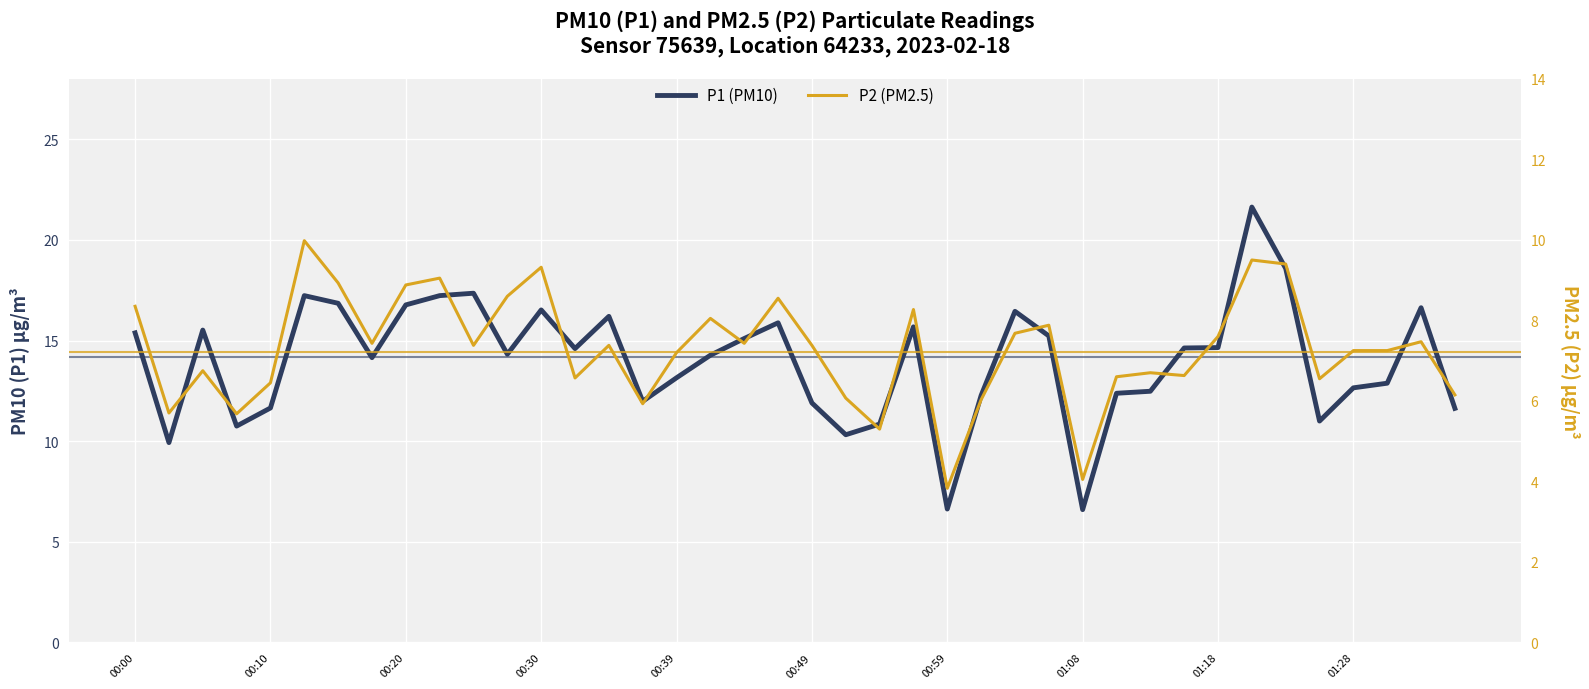

List the series in order of their overall mean, highest first.

P1 (PM10), P2 (PM2.5)